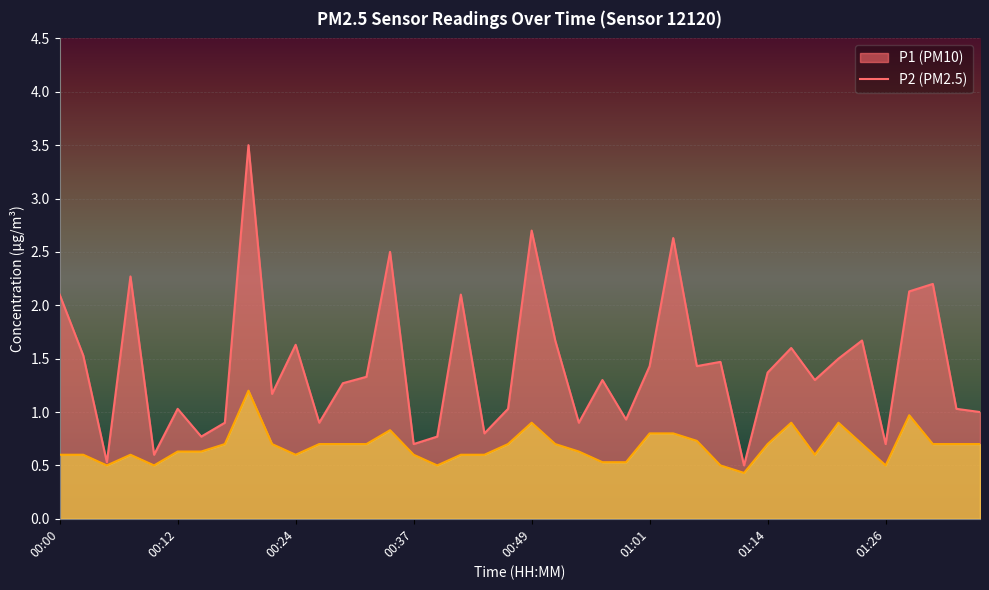

The P2 series shows 0.9 at 01:16. True or false?

True